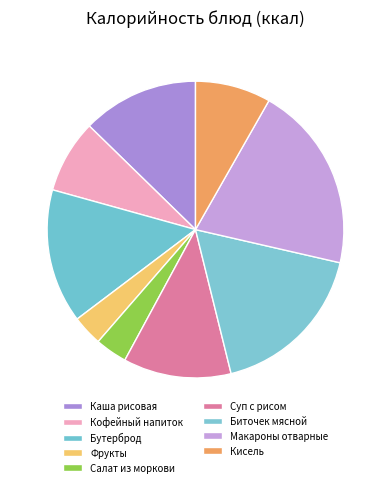

What is the largest slice in the pie chart?

Макароны отварные